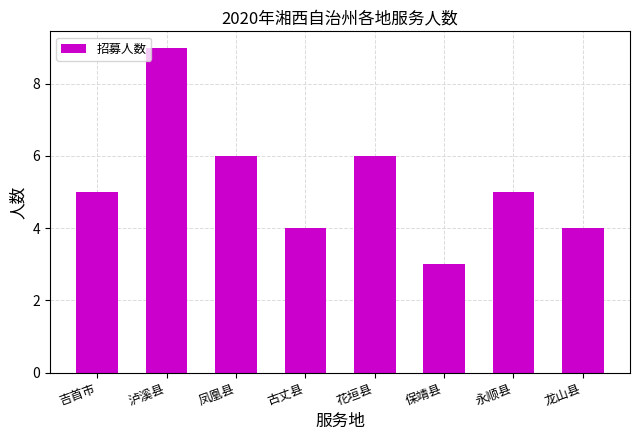

What is the approximate value at 吉首市?

5